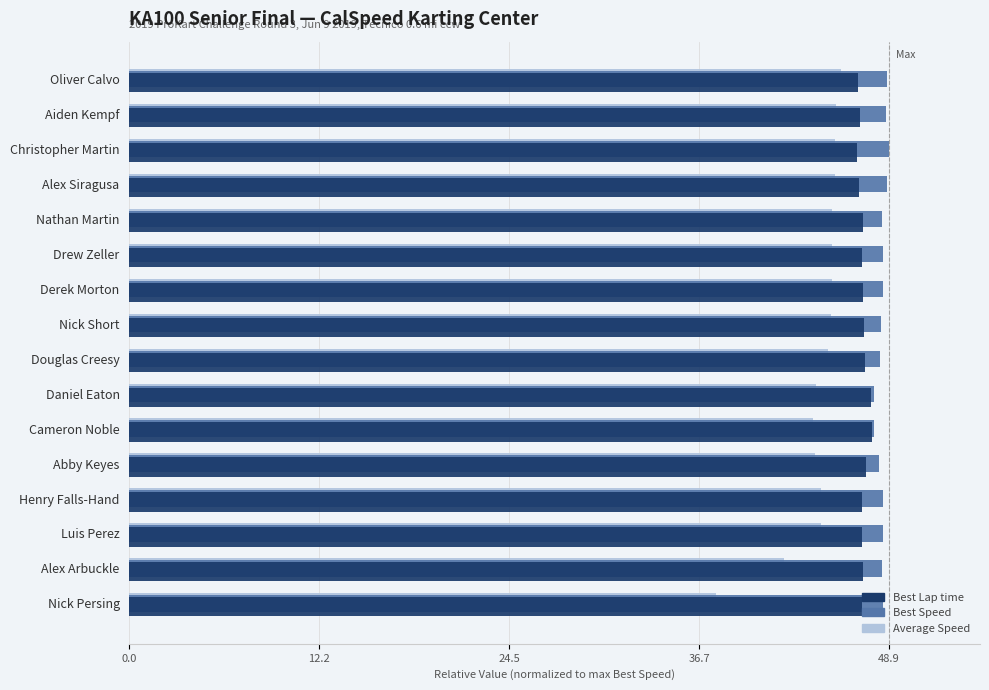

What are all the series names shown in the legend?

Best Lap time, Best Speed, Average Speed